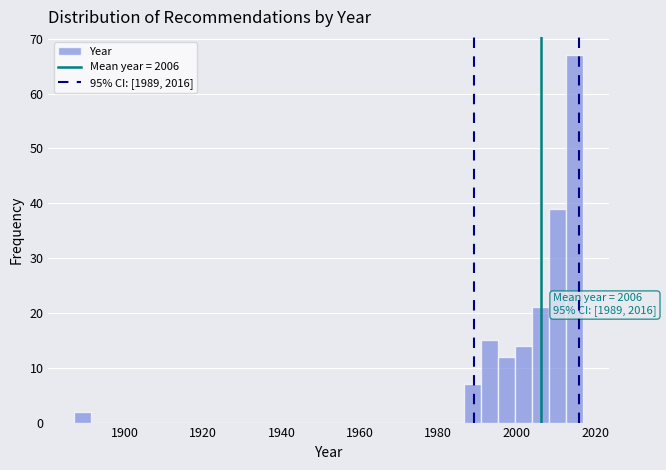

Around what value on the x-axis is the tallest bar? Give the approximate position of its centre, as read against the axis.

2014